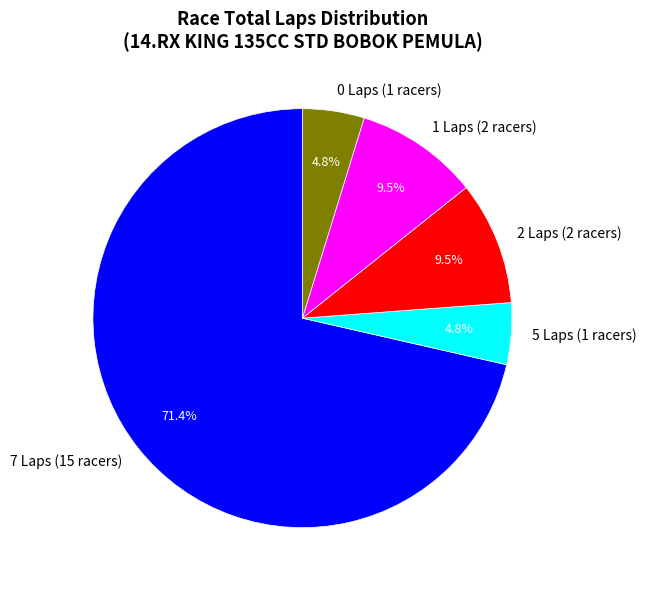

How much of the chart is everything except 5 Laps (1 racers)?

95.2%